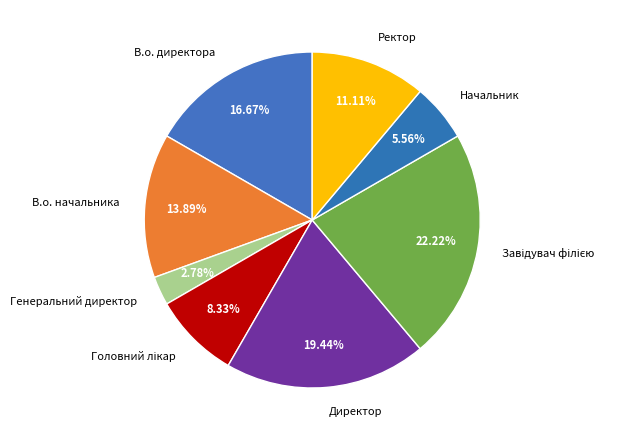

To the nearest percent, what is the average slice percentage?

12%